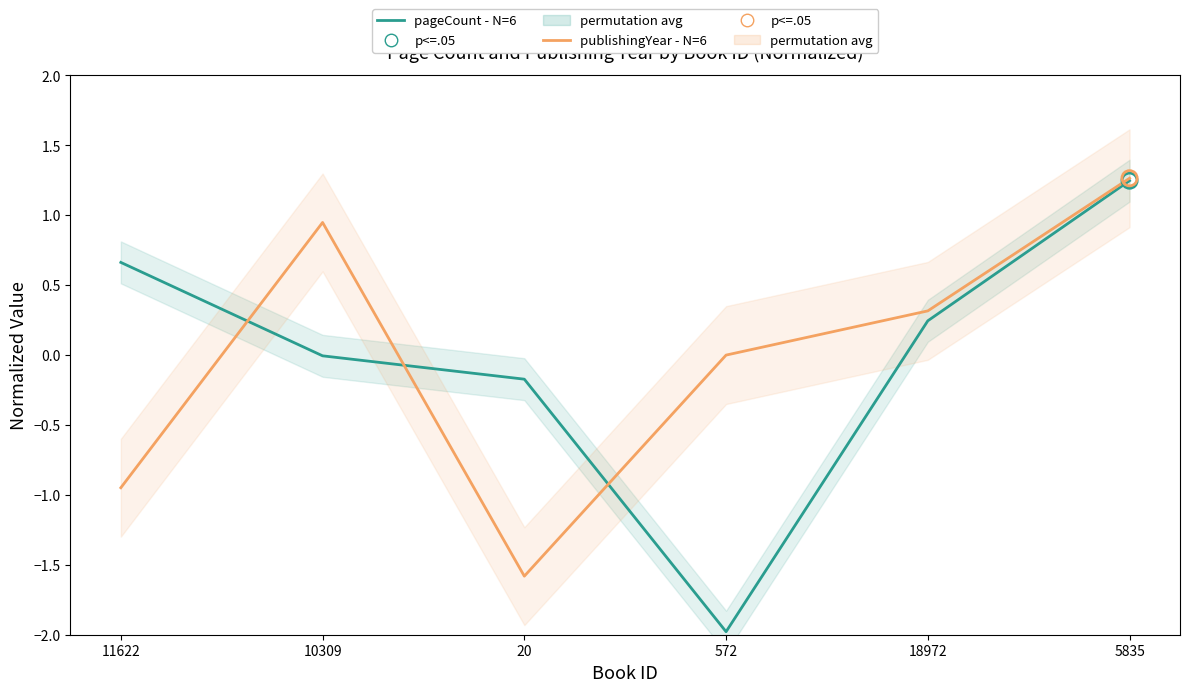

At how many categories does at least one series exceed 0?

4